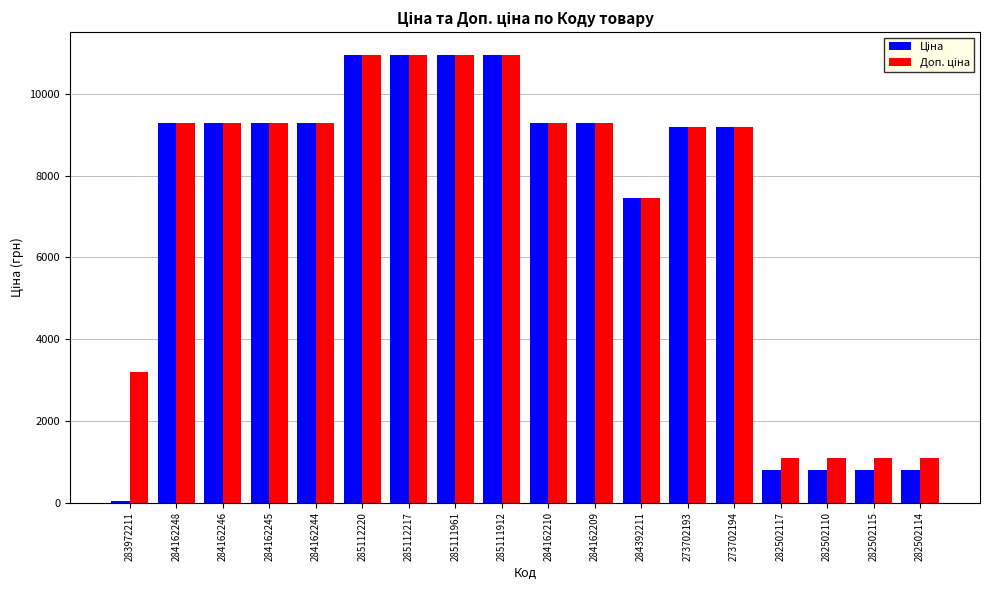

What is the greatest value displayed?

10964.4